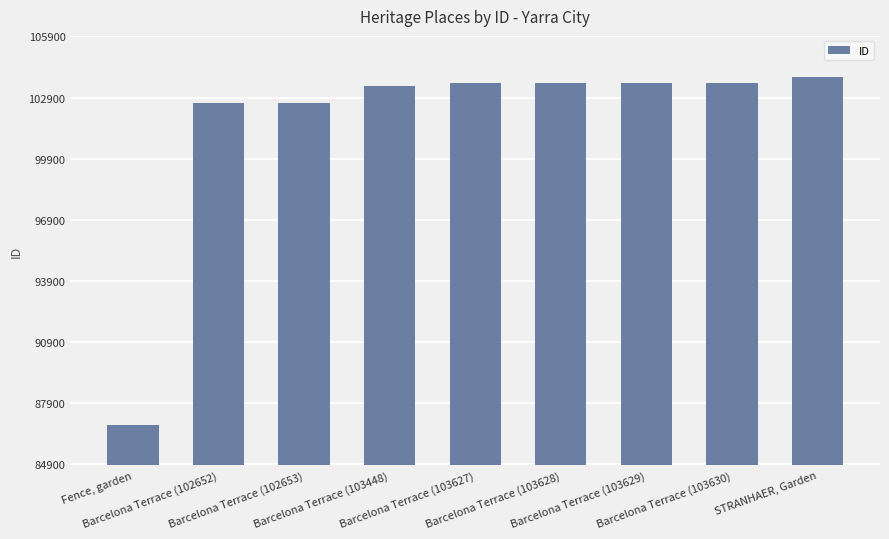

What is the label of the 2nd bar from the right?

Barcelona Terrace (103630)